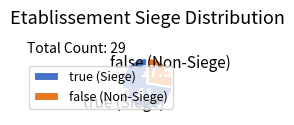

What is the majority slice?

true (Siege)